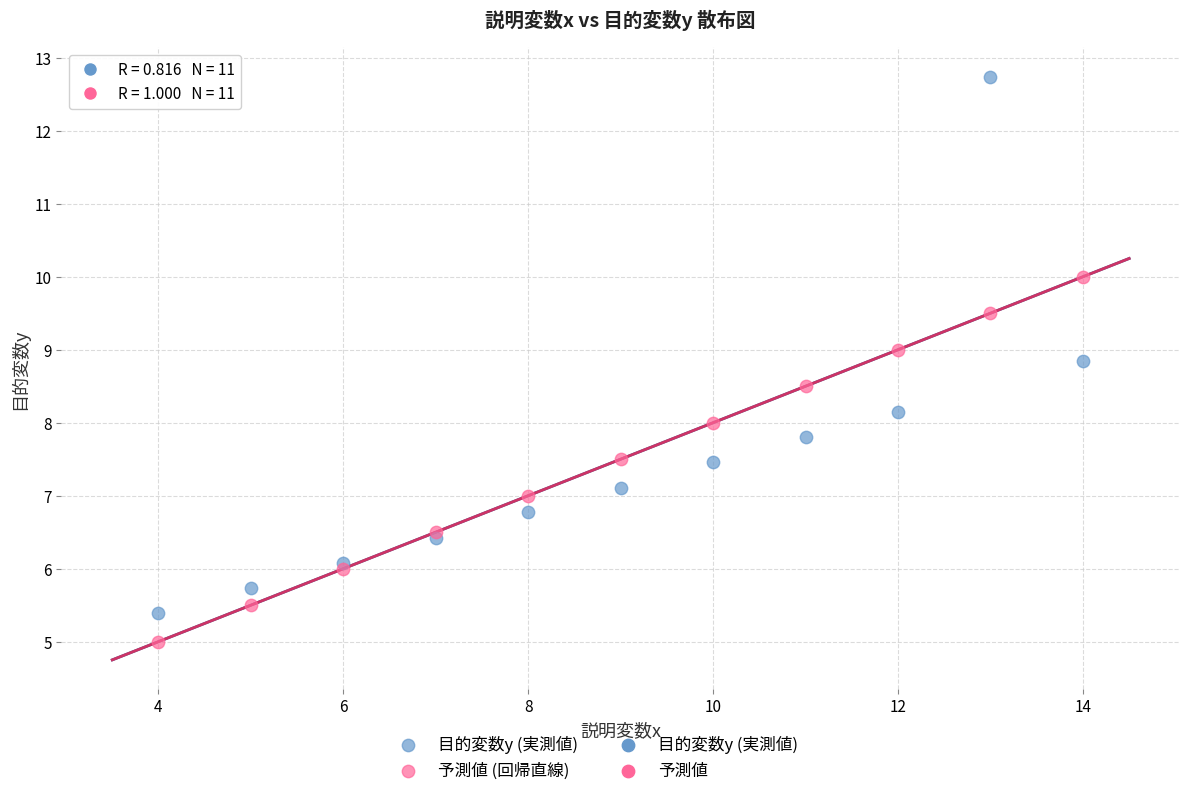

Which series has the widest spread of Y values?

目的変数y (実測値)